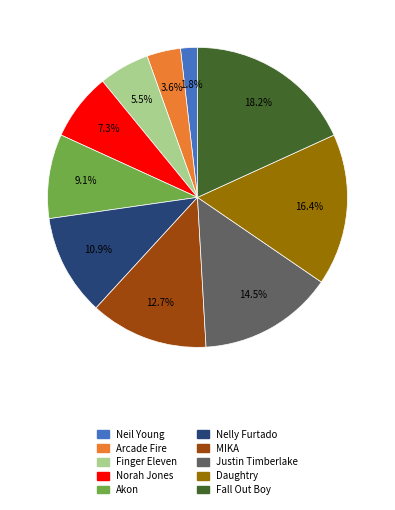

Is Finger Eleven the majority of the pie?

No